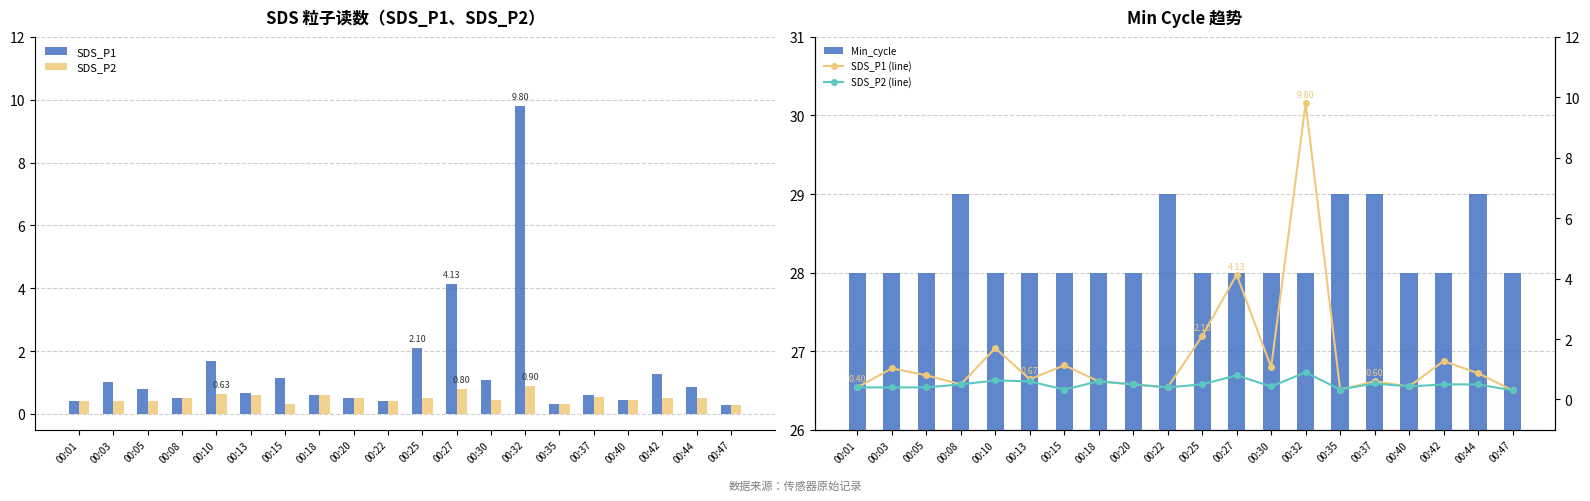

Rank the series by their maximum value, from lowest to highest.

SDS_P2, SDS_P2 (line), SDS_P1, SDS_P1 (line), Min_cycle